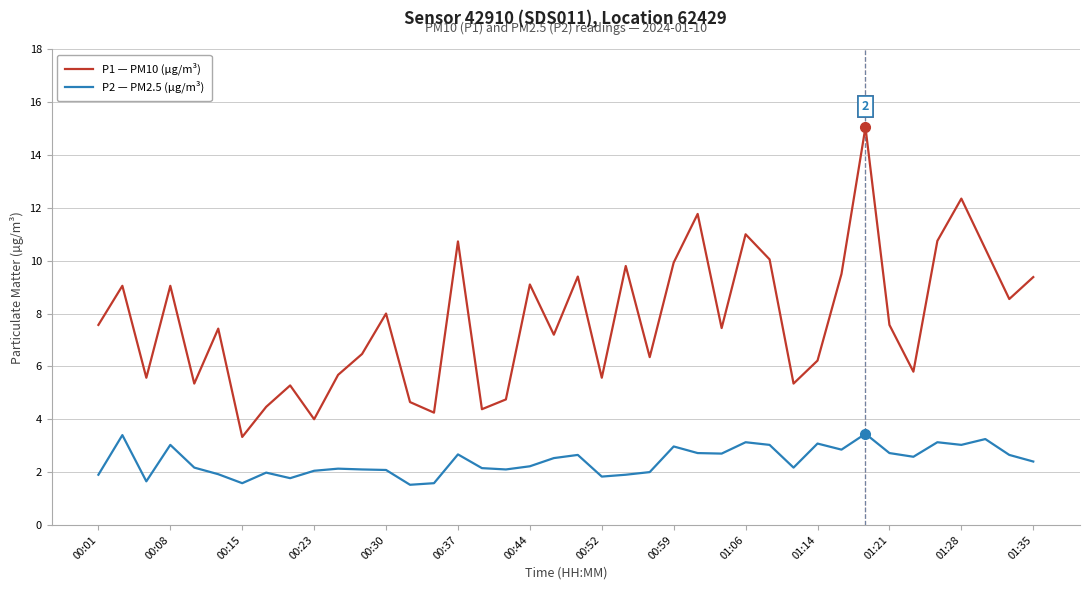

What is the difference between the maximum and minimum values in the P1 — PM10 (µg/m³) series?

11.7